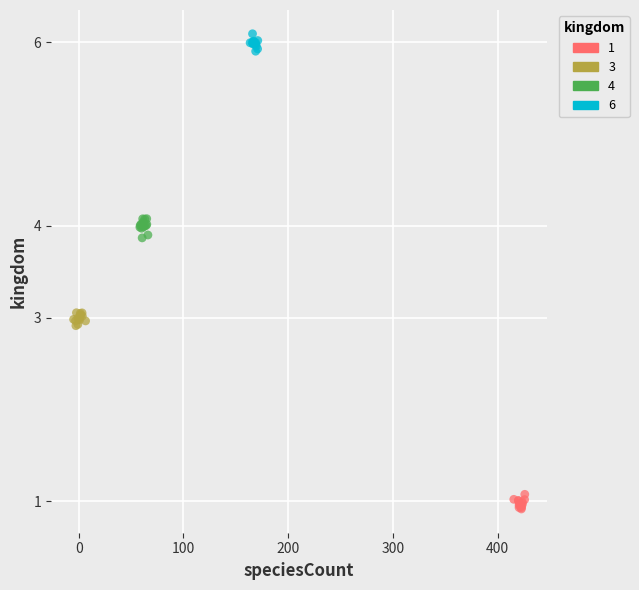

Which series reaches the maximum Y coordinate?

6